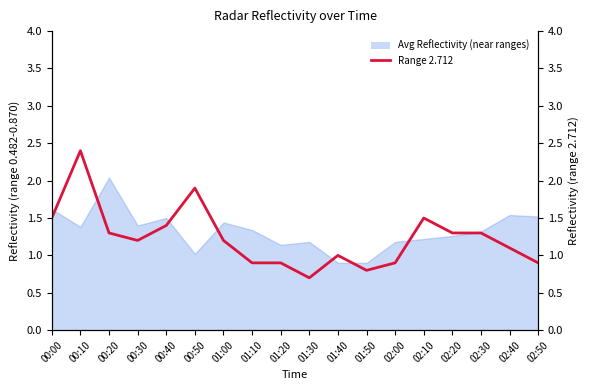

Between 01:10 and 00:30, which is larger?

00:30